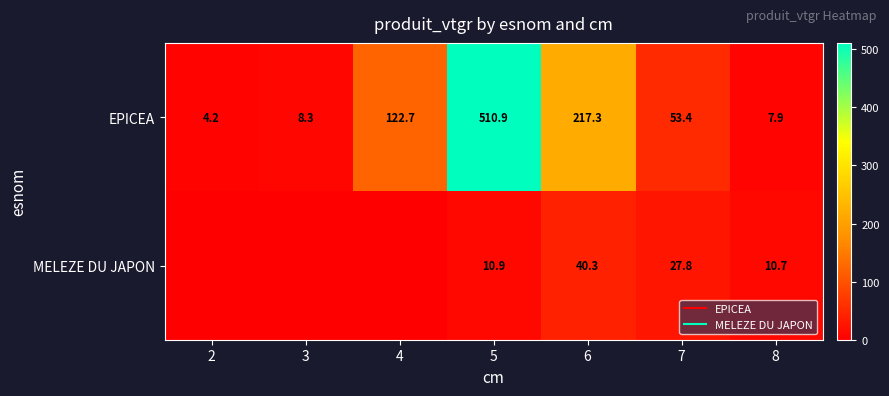

Is it true that MELEZE DU JAPON equals 17.2 at 8?

False